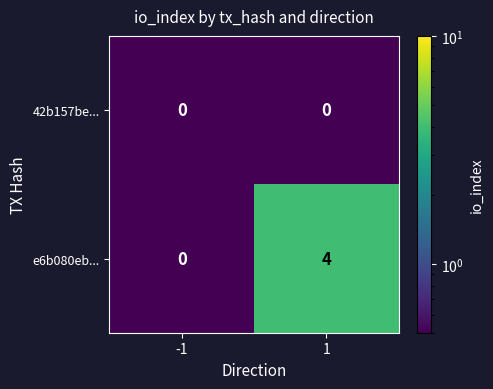

Between -1 and 1, which series saw the biggest shift?

e6b080eb...